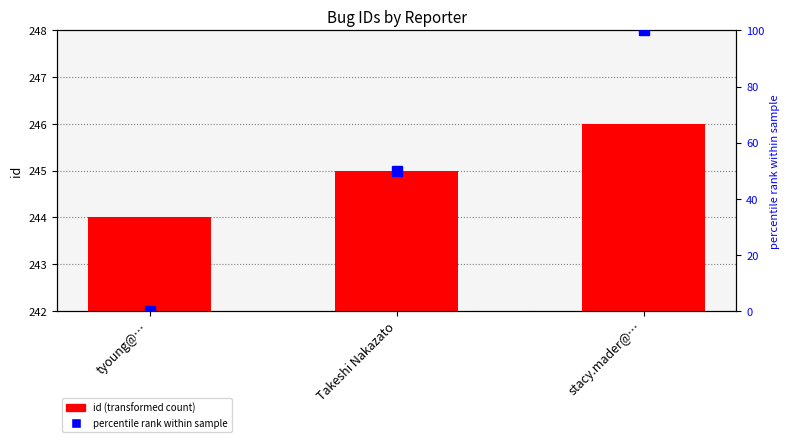

What position from the right is Takeshi Nakazato?

2